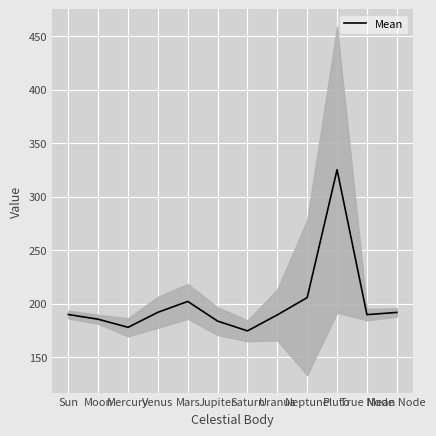

Which category has the lowest value across all series?

Saturn